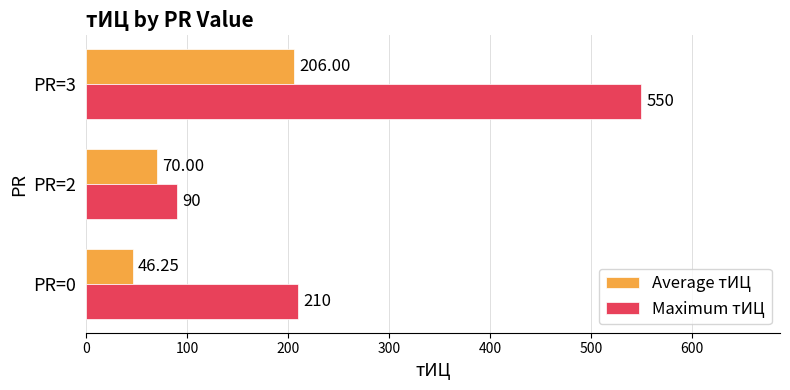

Count the Maximum тИЦ values in the range 90 to 550.

3